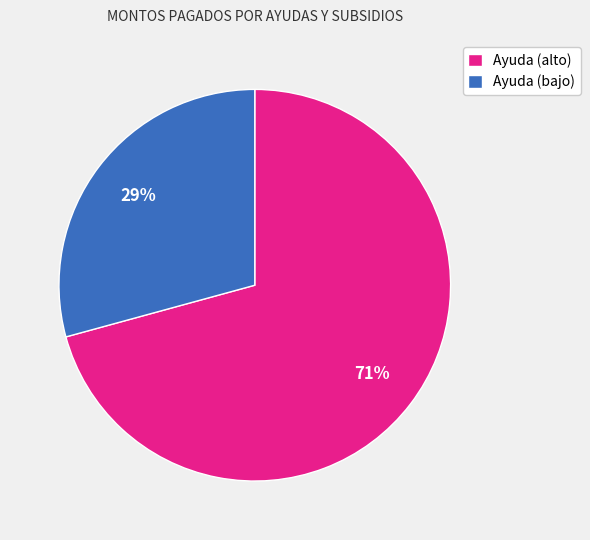

To the nearest percent, what is the average slice percentage?

50%